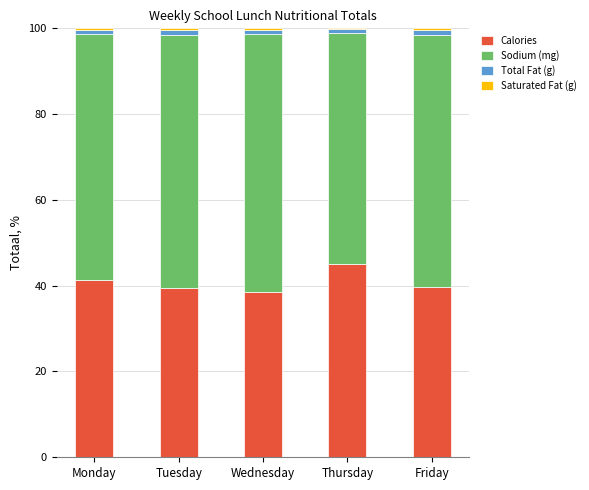

What is the maximum value for Calories?

45.2